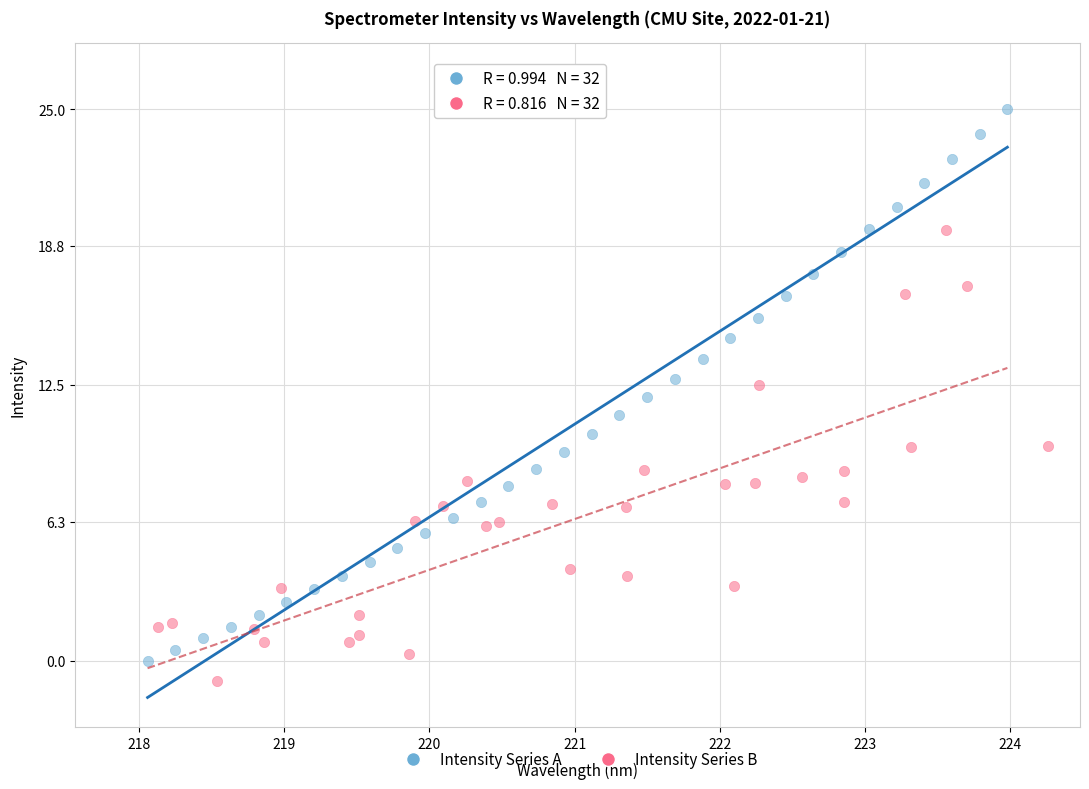

Which series contains the highest Y value?

Intensity Series A